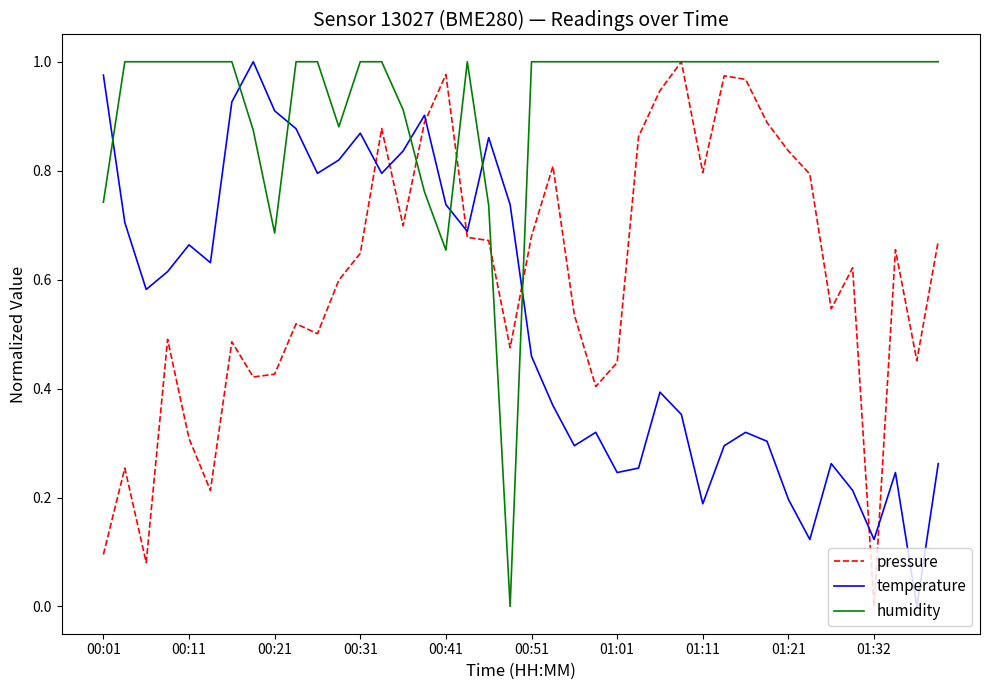

Rank the series by their average value, from lowest to highest.

temperature, pressure, humidity